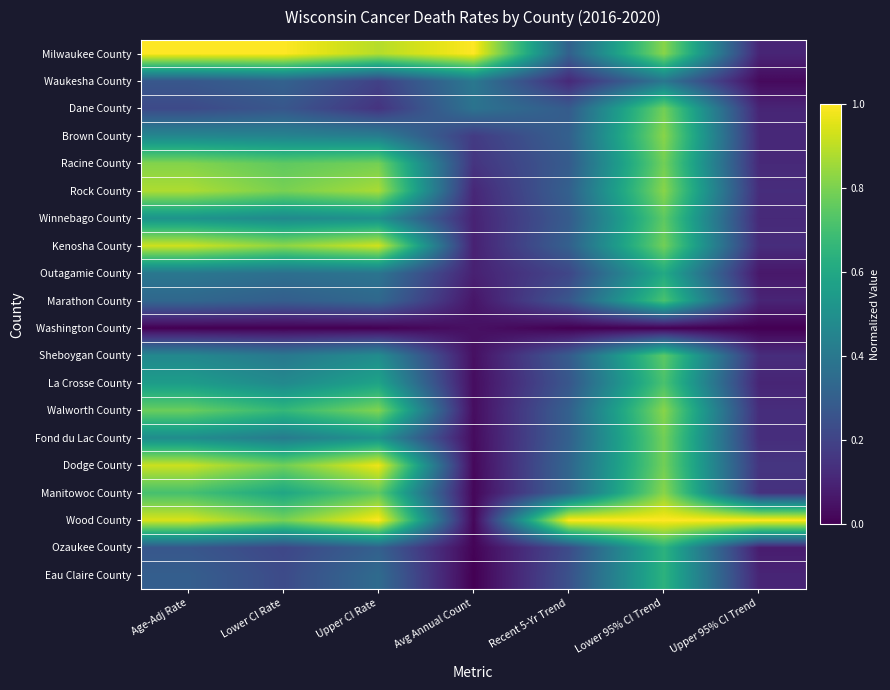

What is the difference between the highest and lowest values at Age-Adj Rate?

1.0